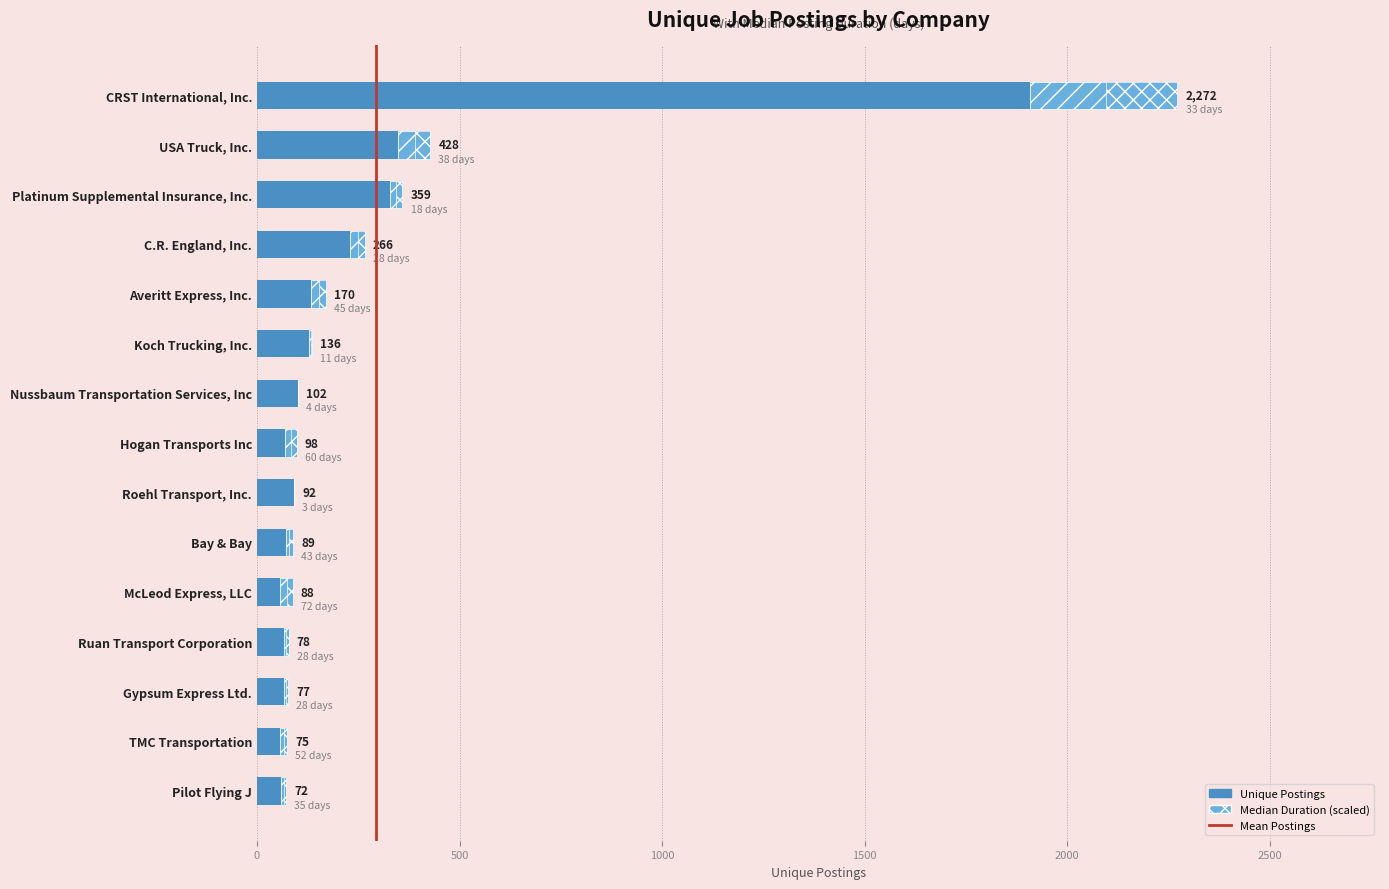

What is the approximate value at Pilot Flying J, to the nearest 100?

100